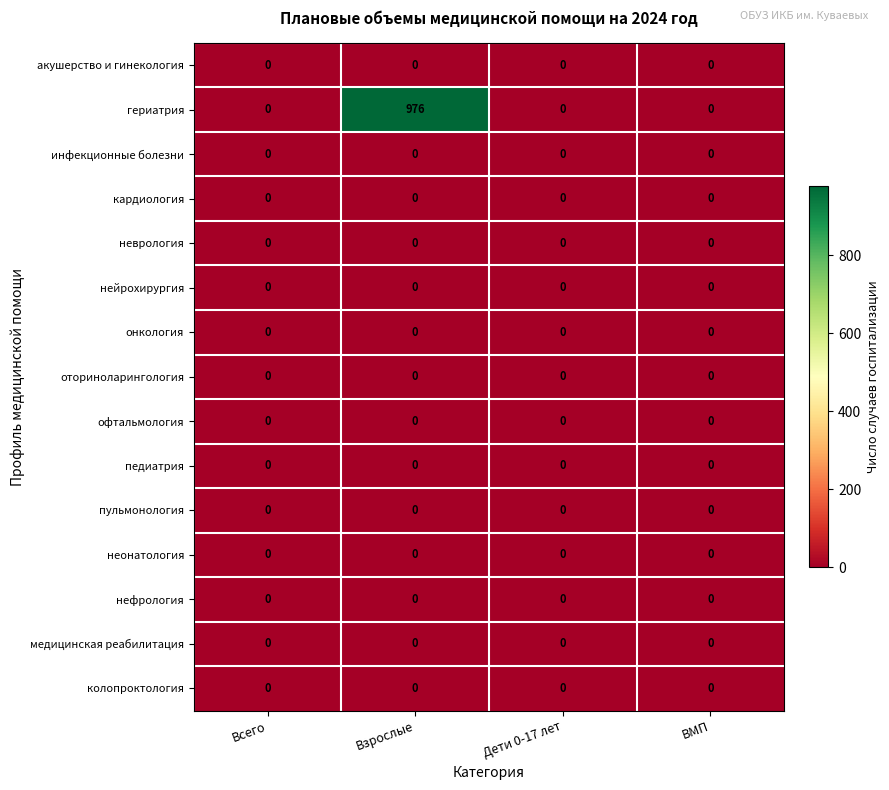

Which series has the largest total across all categories?

гериатрия